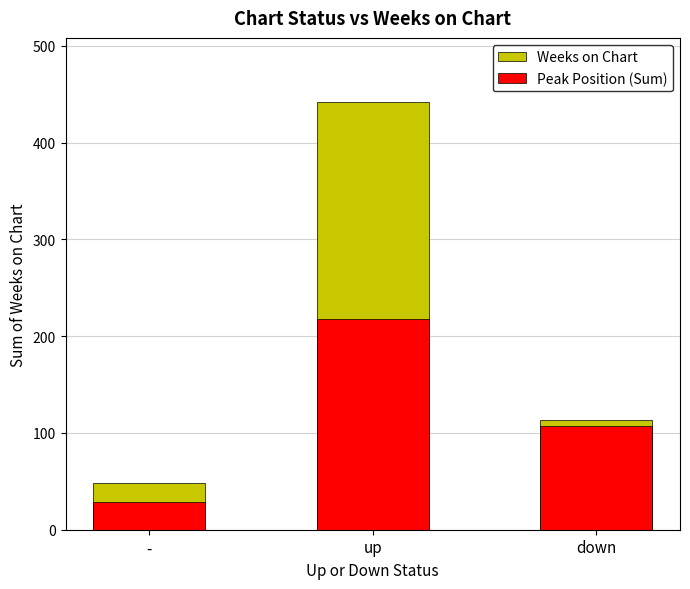

True or false: Weeks on Chart has a value of 147 at down.

False